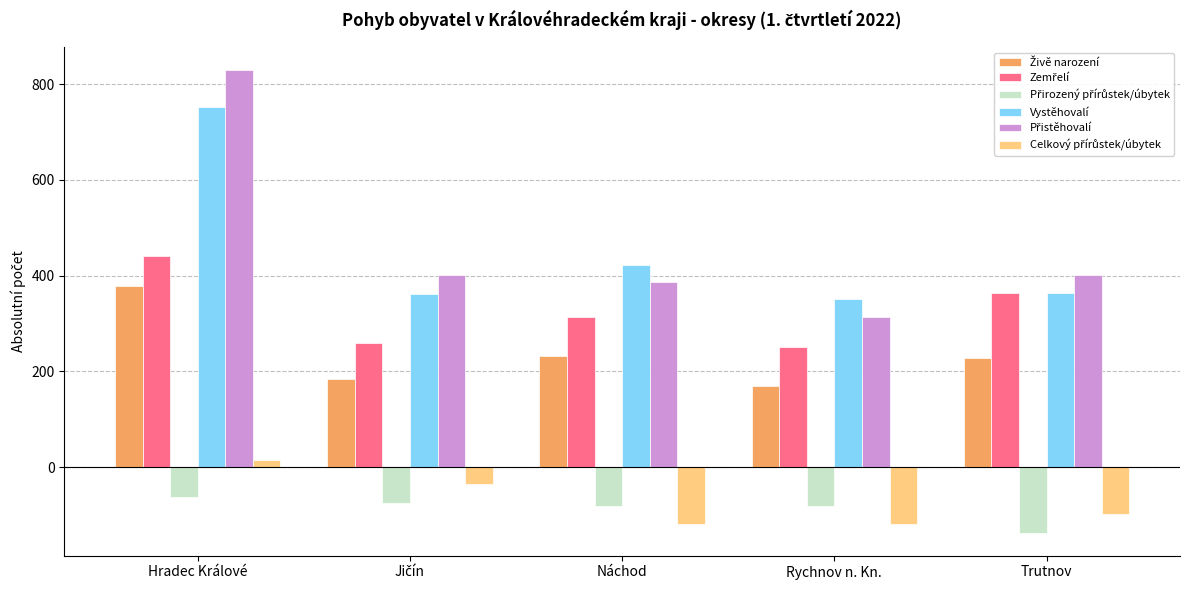

What position from the left is Rychnov n. Kn.?

4